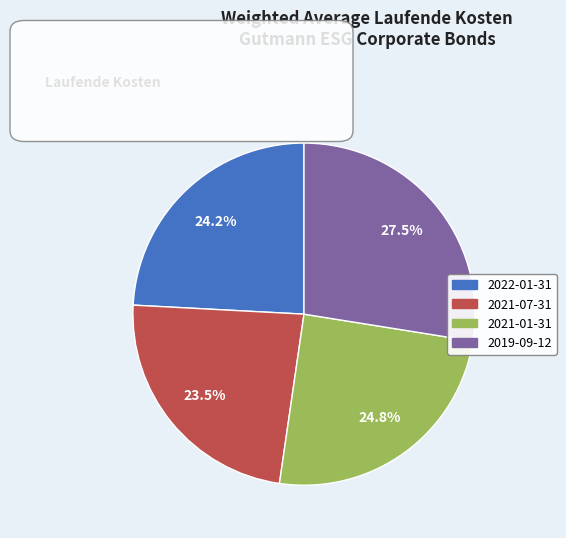

How much of the chart is everything except 2022-01-31?

75.8%